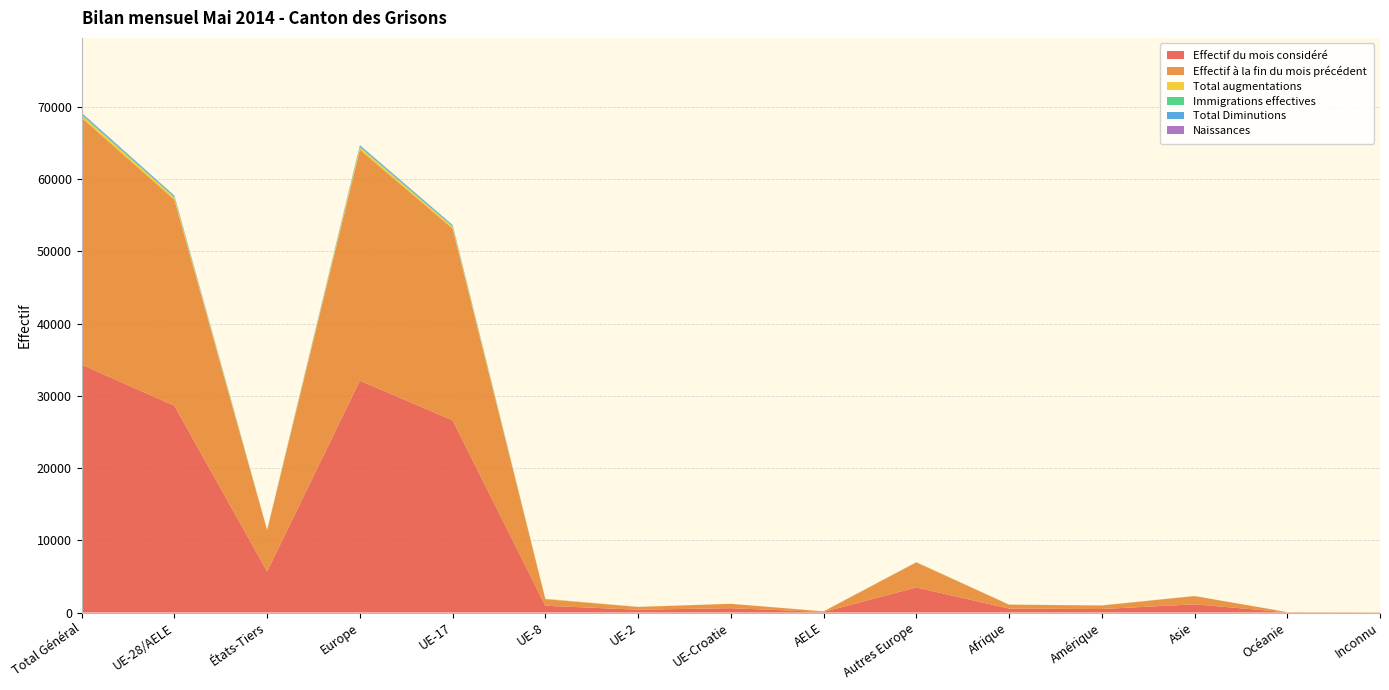

Reading right to left, what are all the values shown in this chart?

Effectif du mois considéré: 17	32	1136	484	548	3473	80	603	388	941	26625	32110	5690	28637	34327
Effectif à la fin du mois précédent: 16	32	1136	486	539	3458	79	604	384	912	26558	31995	5667	28537	34204
Total augmentations: 1	0	10	5	10	29	2	0	9	42	247	329	55	300	355
Immigrations effectives: 0	0	4	3	1	7	2	0	2	5	80	96	15	89	104
Total Diminutions: 0	0	-8	-7	-1	-12	0	0	-2	-8	-144	-166	-28	-154	-182
Naissances: 1	0	0	0	1	5	0	0	0	0	22	27	7	22	29